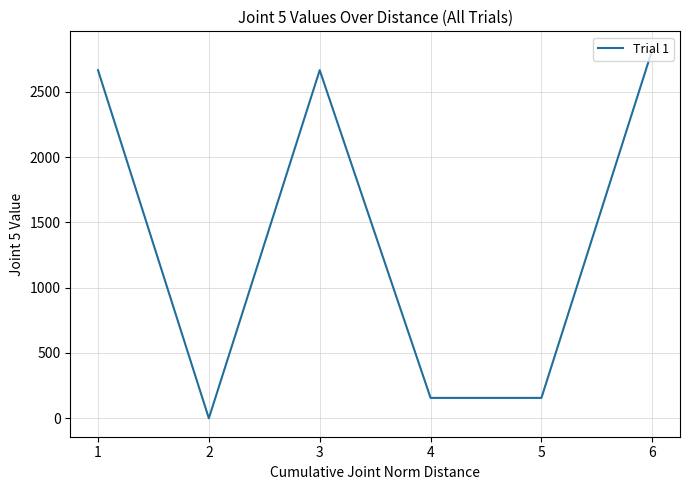

Is it true that the value at 3 is 2664.7?

True